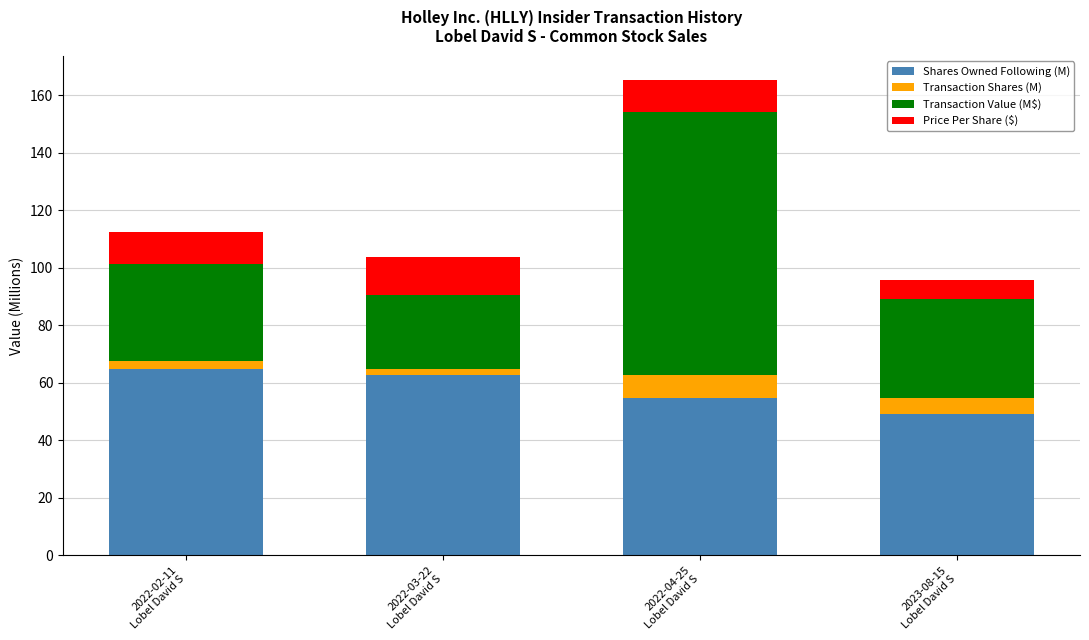

What is the lowest value of the Shares Owned Following (M) series?

49.2